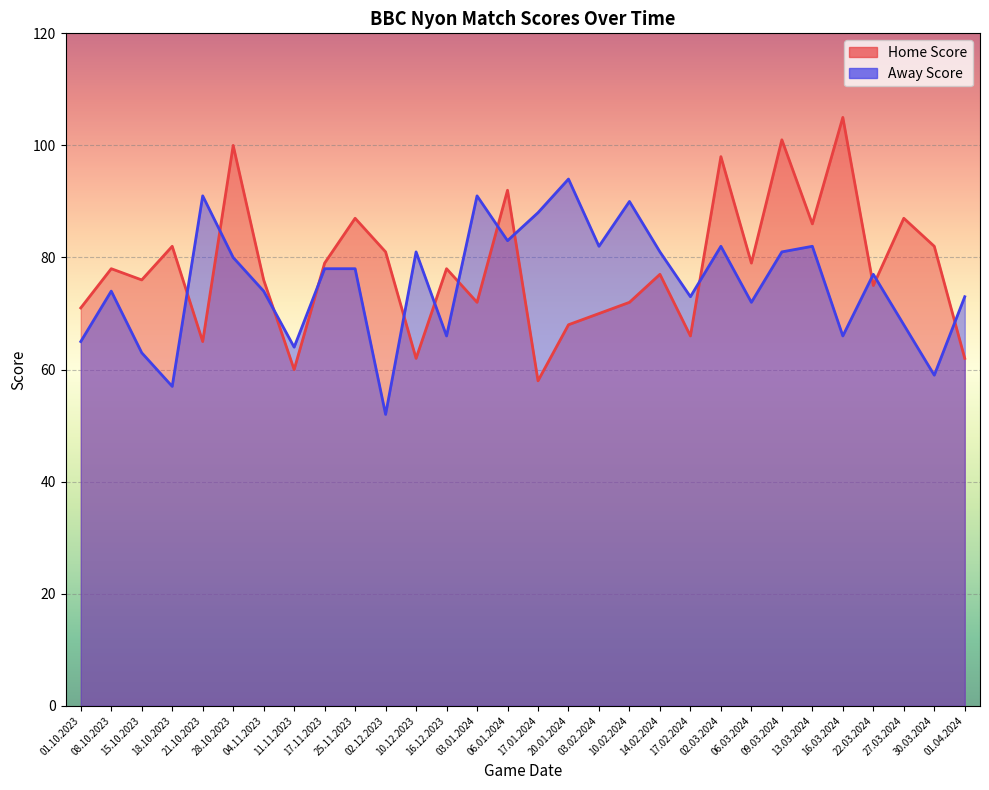

What is the sum of all Home Score values?

2345